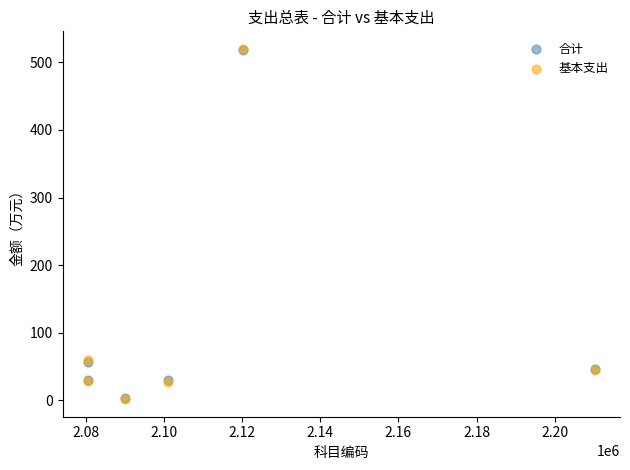

Which series has the widest spread of Y values?

基本支出